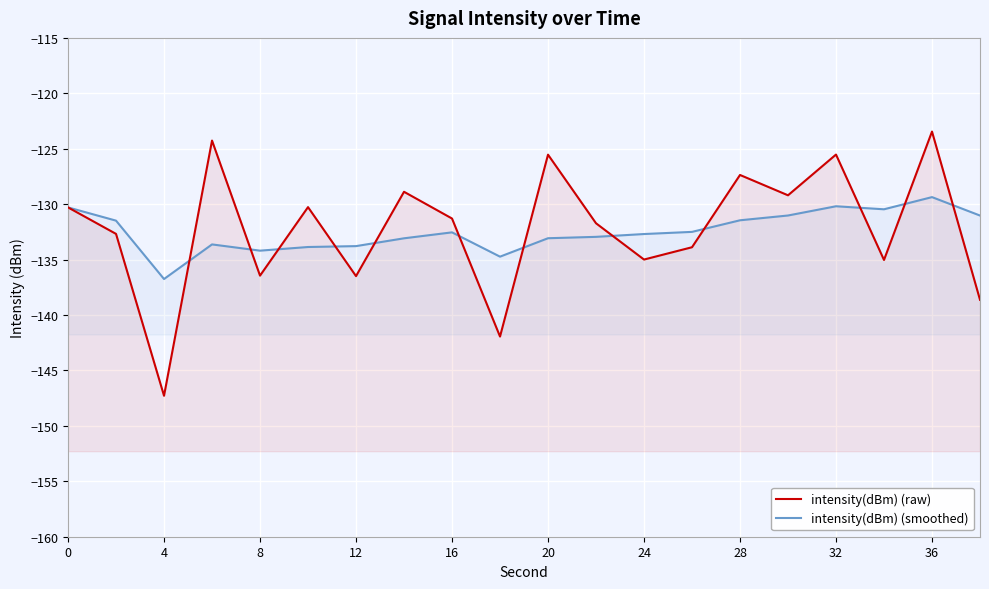

How many interior local peaks does the intensity(dBm) (raw) series have?

7